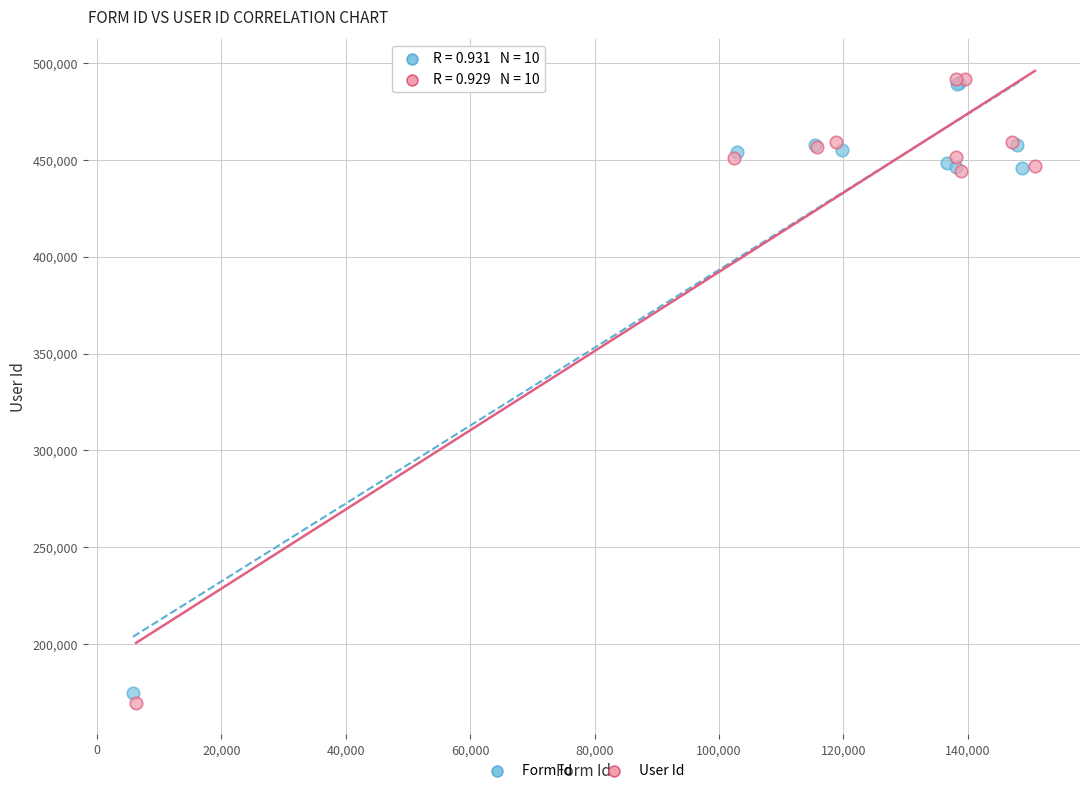

Which series has the widest spread of Y values?

User Id